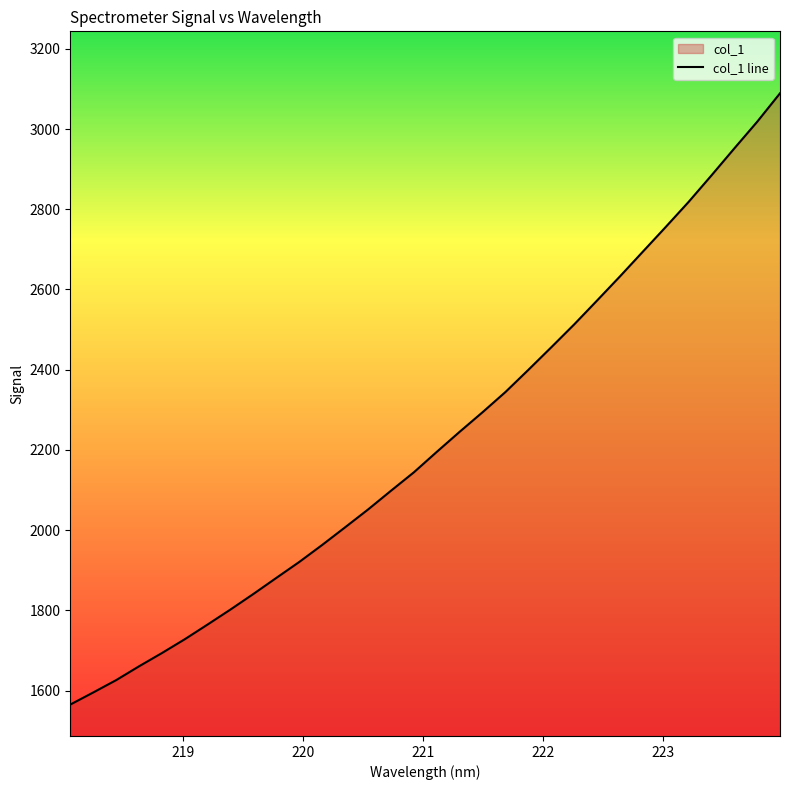

What is the smallest value displayed?

1565.2